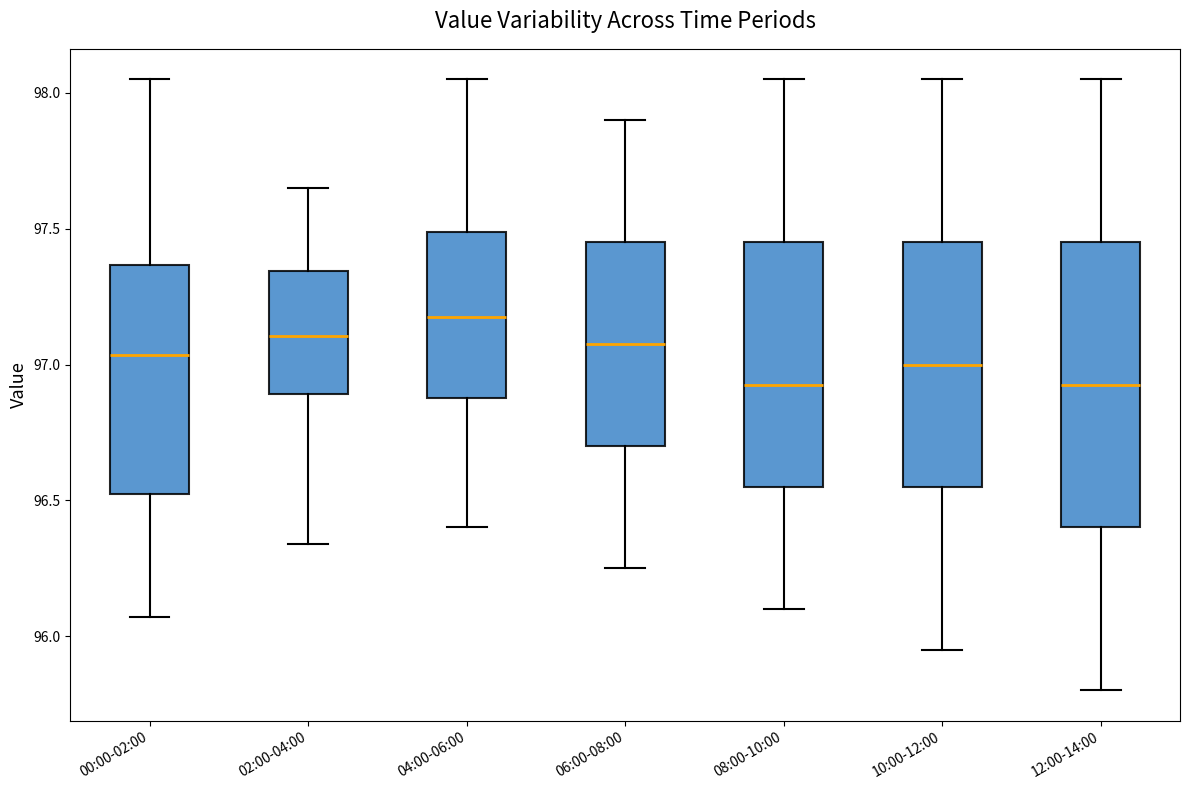

Reading left to right, read every box against the y-axis: the position of its median line, the range the box covers, and the ends of its whiskers. The values are not printed on the chart, so give them approximately, as read against the axis.

00:00-02:00: median 97.05, box 96.50 to 97.35, whiskers 96.05 to 98.05
02:00-04:00: median 97.10, box 96.90 to 97.35, whiskers 96.35 to 97.65
04:00-06:00: median 97.20, box 96.90 to 97.50, whiskers 96.40 to 98.05
06:00-08:00: median 97.10, box 96.70 to 97.45, whiskers 96.25 to 97.90
08:00-10:00: median 96.95, box 96.55 to 97.45, whiskers 96.10 to 98.05
10:00-12:00: median 97.00, box 96.55 to 97.45, whiskers 95.95 to 98.05
12:00-14:00: median 96.95, box 96.40 to 97.45, whiskers 95.80 to 98.05